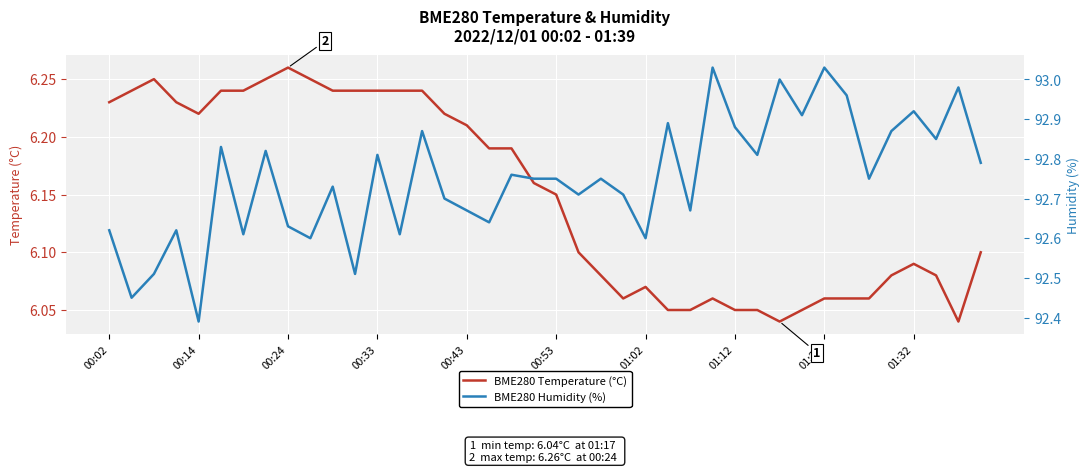

Reading right to left, transcribe all the data shown in this chart.

BME280 Temperature (°C): 6.1	6.0	6.1	6.1	6.1	6.1	6.1	6.1	6.0	6.0	6.0	6.0	6.1	6.0	6.0	6.1	6.1	6.1	6.1	6.2	6.2	6.2	6.2	6.2	6.2	6.2	6.2	6.2	6.2	6.2	6.2	6.3	6.2	6.2	6.2	6.2	6.2	6.2	6.2	6.2
BME280 Humidity (%): 92.8	93.0	92.8	92.9	92.9	92.8	93.0	93.0	92.9	93.0	92.8	92.9	93.0	92.7	92.9	92.6	92.7	92.8	92.7	92.8	92.8	92.8	92.6	92.7	92.7	92.9	92.6	92.8	92.5	92.7	92.6	92.6	92.8	92.6	92.8	92.4	92.6	92.5	92.5	92.6